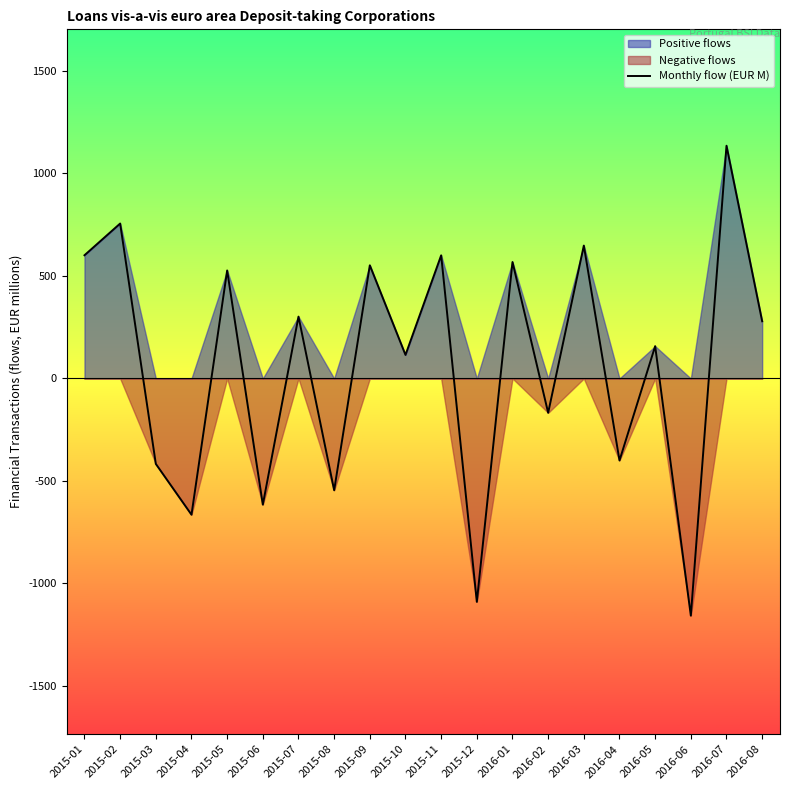

At which label is the value closest to -10?

2015-10